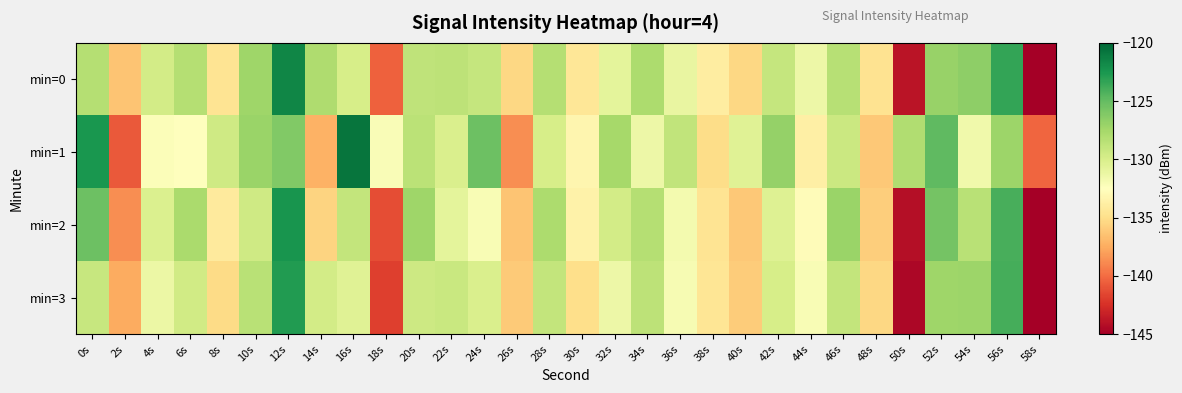

Reading left to right, transcribe all the data shown in this chart.

min=0: 0s=-128.2	2s=-136.4	4s=-129.8	6s=-128.3	8s=-134.6	10s=-127.3	12s=-121.6	14s=-128.0	16s=-130.0	18s=-140.4	20s=-128.8	22s=-128.7	24s=-129.1	26s=-135.4	28s=-128.2	30s=-134.4	32s=-130.8	34s=-127.9	36s=-131.1	38s=-133.9	40s=-135.4	42s=-129.1	44s=-131.4	46s=-128.3	48s=-134.7	50s=-143.9	52s=-127.0	54s=-126.6	56s=-123.4	58s=-144.9
min=1: 0s=-122.5	2s=-140.7	4s=-132.3	6s=-132.5	8s=-129.5	10s=-127.0	12s=-126.1	14s=-137.2	16s=-120.7	18s=-132.2	20s=-128.5	22s=-130.1	24s=-125.3	26s=-138.7	28s=-129.9	30s=-133.2	32s=-127.6	34s=-131.4	36s=-128.8	38s=-135.1	40s=-130.5	42s=-126.9	44s=-133.7	46s=-129.3	48s=-136.2	50s=-128.1	52s=-124.8	54s=-131.6	56s=-127.2	58s=-140.3
min=2: 0s=-125.3	2s=-138.7	4s=-130.2	6s=-127.8	8s=-134.1	10s=-129.5	12s=-122.4	14s=-135.6	16s=-128.9	18s=-141.2	20s=-127.3	22s=-130.8	24s=-132.1	26s=-136.4	28s=-127.9	30s=-133.5	32s=-129.7	34s=-128.3	36s=-131.8	38s=-134.6	40s=-136.2	42s=-130.4	44s=-132.7	46s=-127.1	48s=-135.9	50s=-144.2	52s=-125.6	54s=-128.4	56s=-124.1	58s=-145.3
min=3: 0s=-129.1	2s=-137.5	4s=-131.3	6s=-129.6	8s=-135.2	10s=-128.4	12s=-122.8	14s=-129.7	16s=-130.5	18s=-141.8	20s=-129.4	22s=-129.2	24s=-130.1	26s=-136.1	28s=-128.9	30s=-135.0	32s=-131.4	34s=-128.6	36s=-132.0	38s=-134.5	40s=-136.0	42s=-129.9	44s=-132.1	46s=-128.9	48s=-135.4	50s=-144.6	52s=-127.3	54s=-127.2	56s=-124.0	58s=-145.6